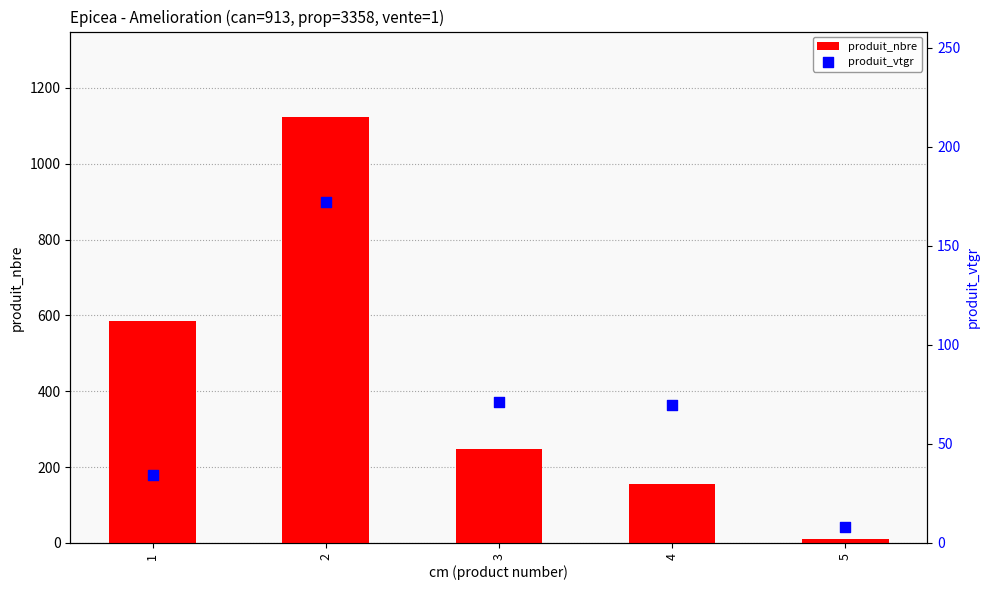

Is the value of produit_vtgr at 4 greater than the value of produit_nbre at 1?

No